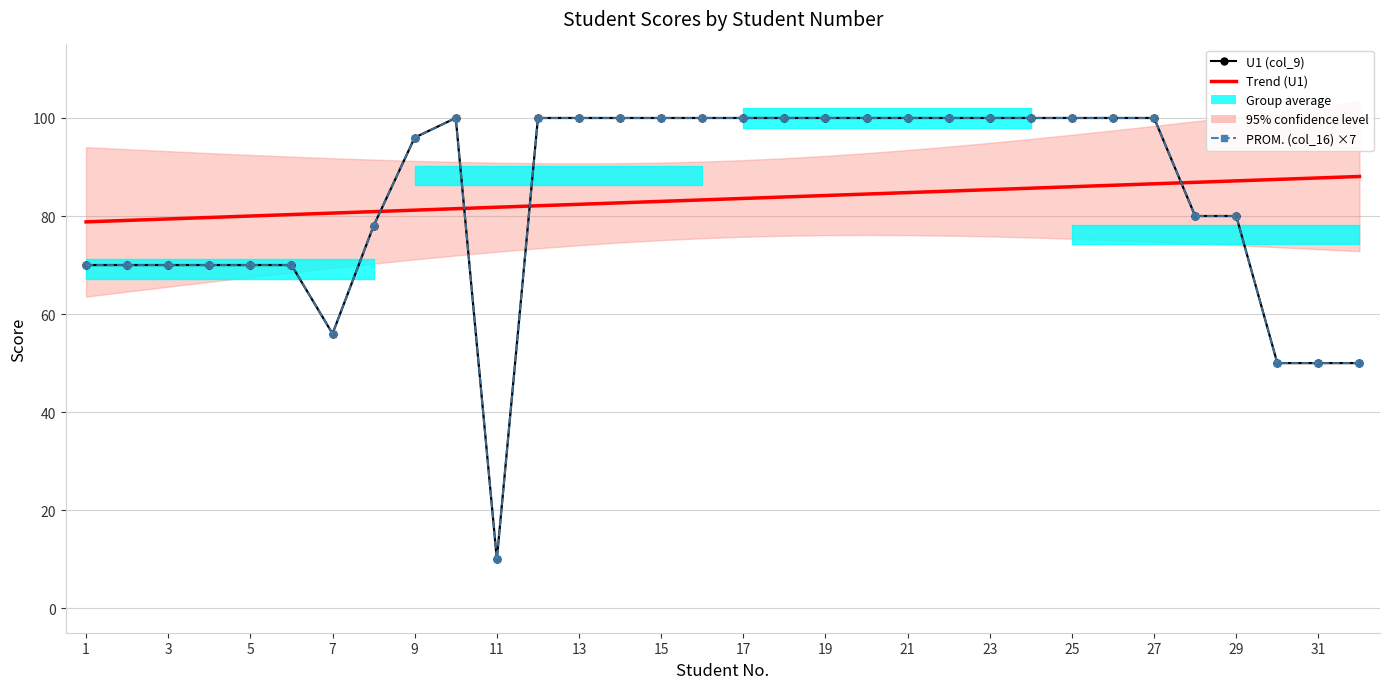

What is the lowest value of the PROM. (col_16) ×7 series?

10.0